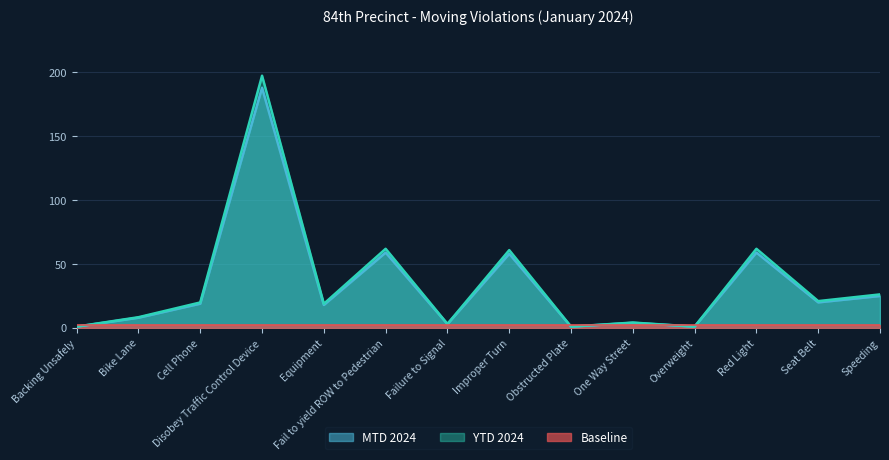

How many data points in MTD 2024 are less than 19?

7